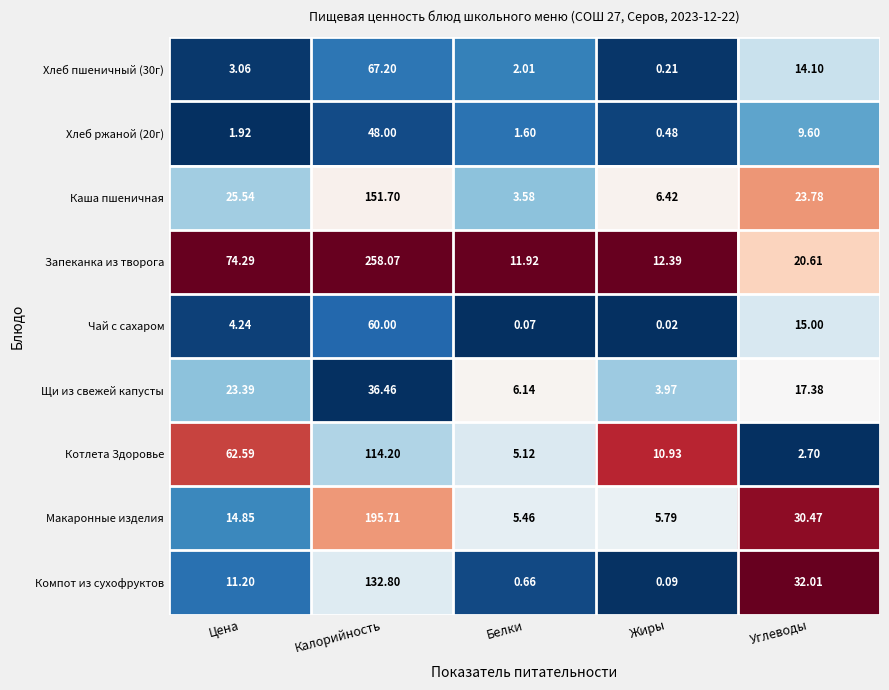

Is the value of Компот из сухофруктов at Жиры greater than the value of Макаронные изделия at Калорийность?

No